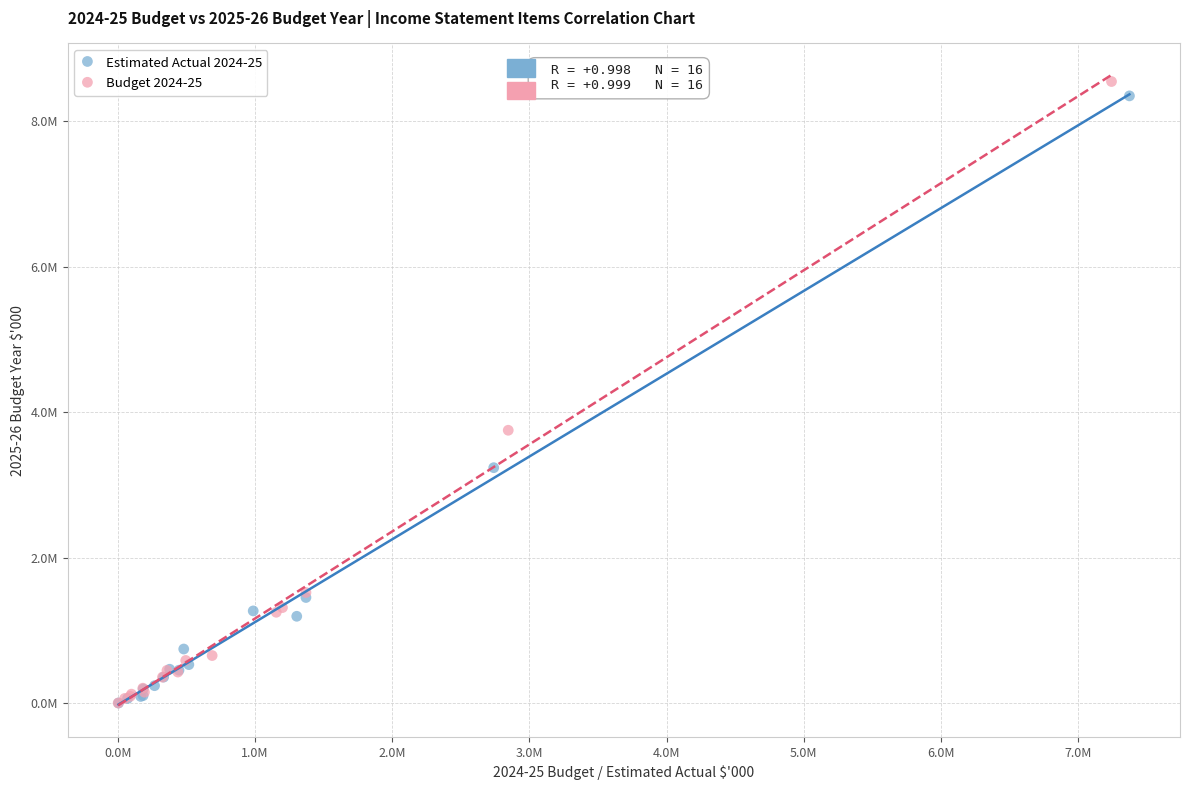

Which series has the largest Y range (max minus min)?

Budget 2024-25